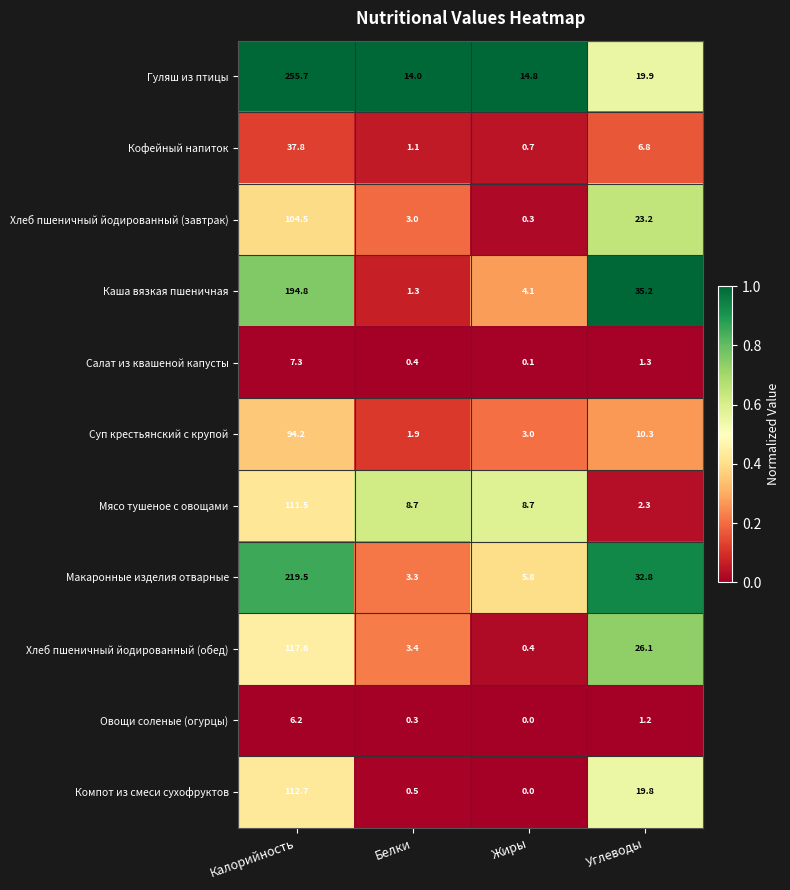

How many data points does each series have?

4